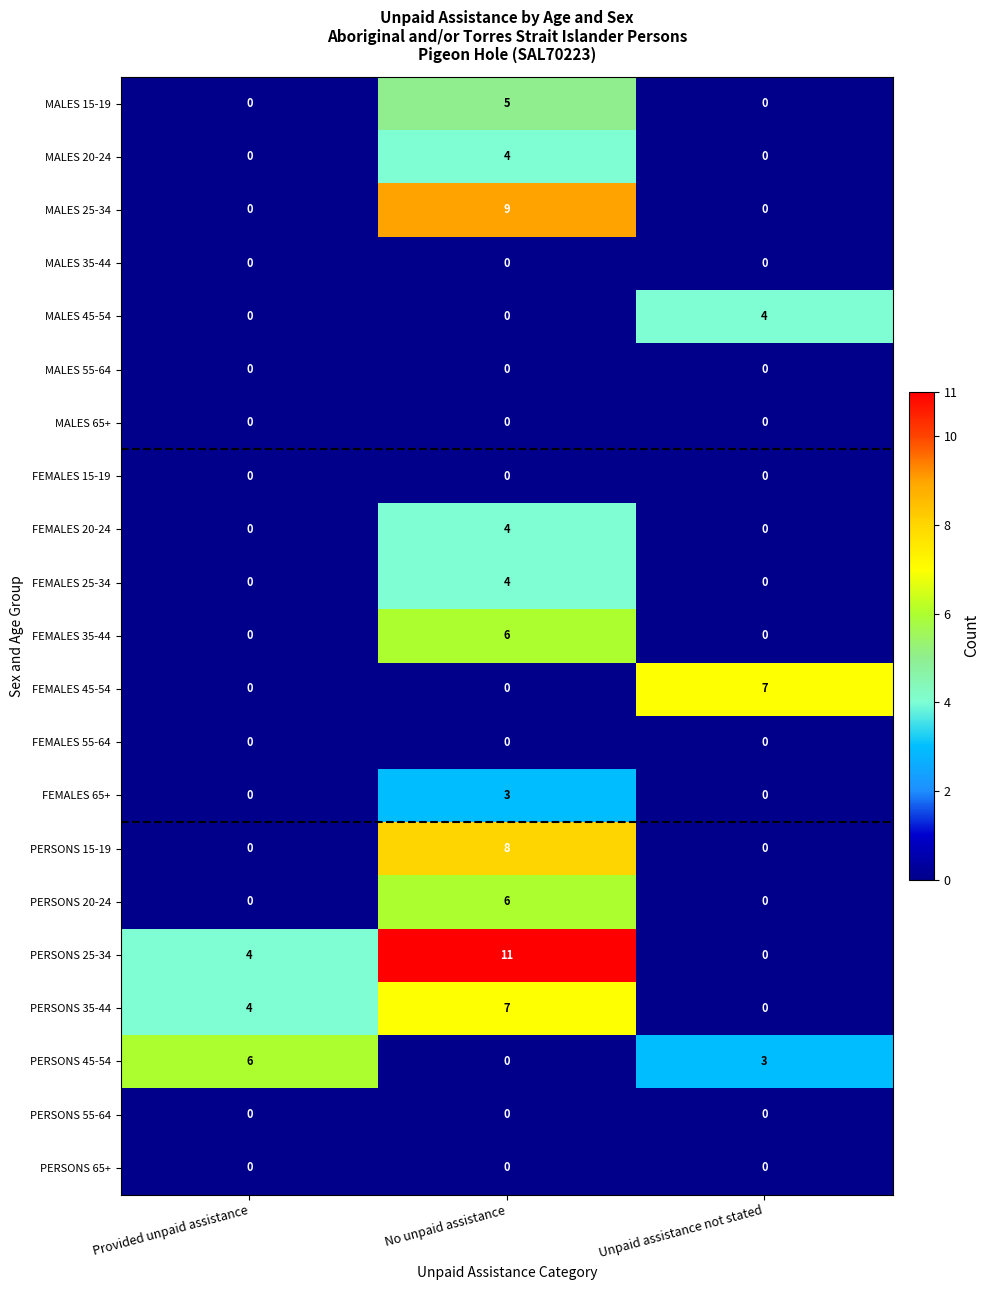

At how many categories does at least one series exceed 3?

3